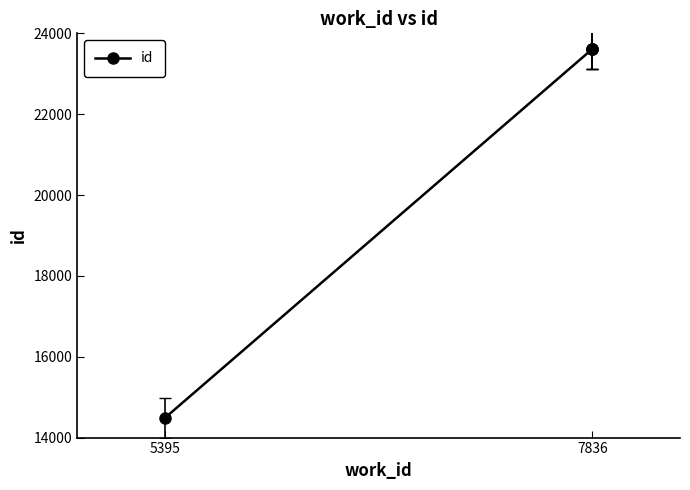

Is it true that the value at 5395 is 14483?

True